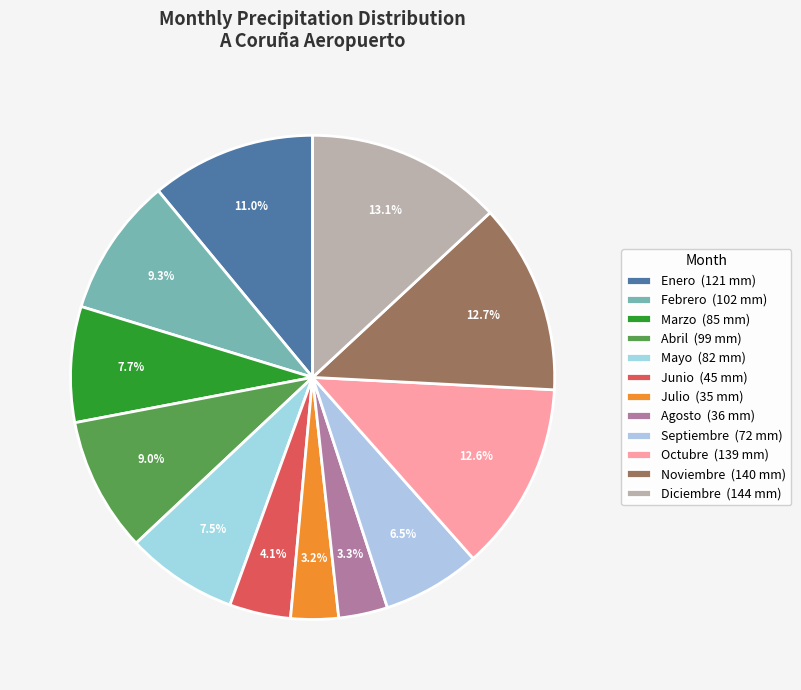

To the nearest percent, what is the difference between the Mayo and Diciembre slice percentages?

6%